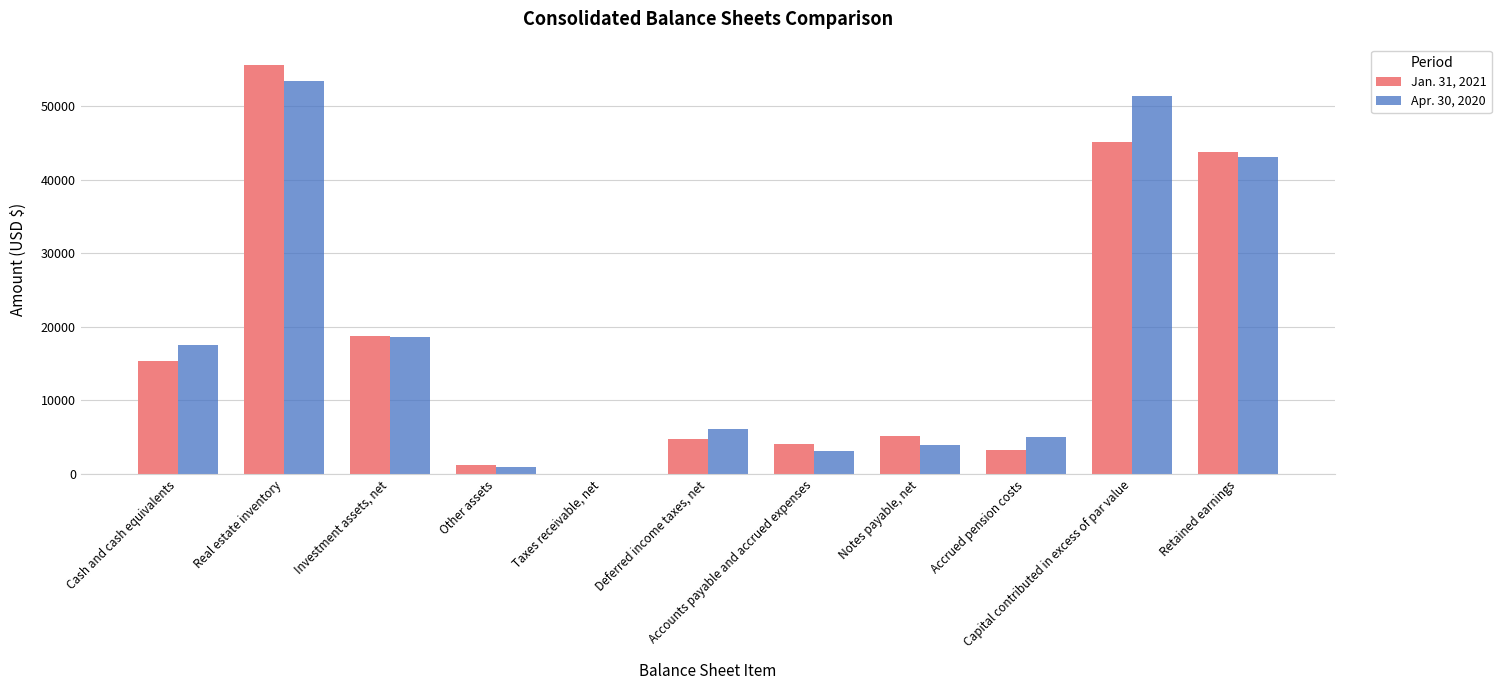

True or false: Apr. 30, 2020 has a value of 89746 at Real estate inventory.

False